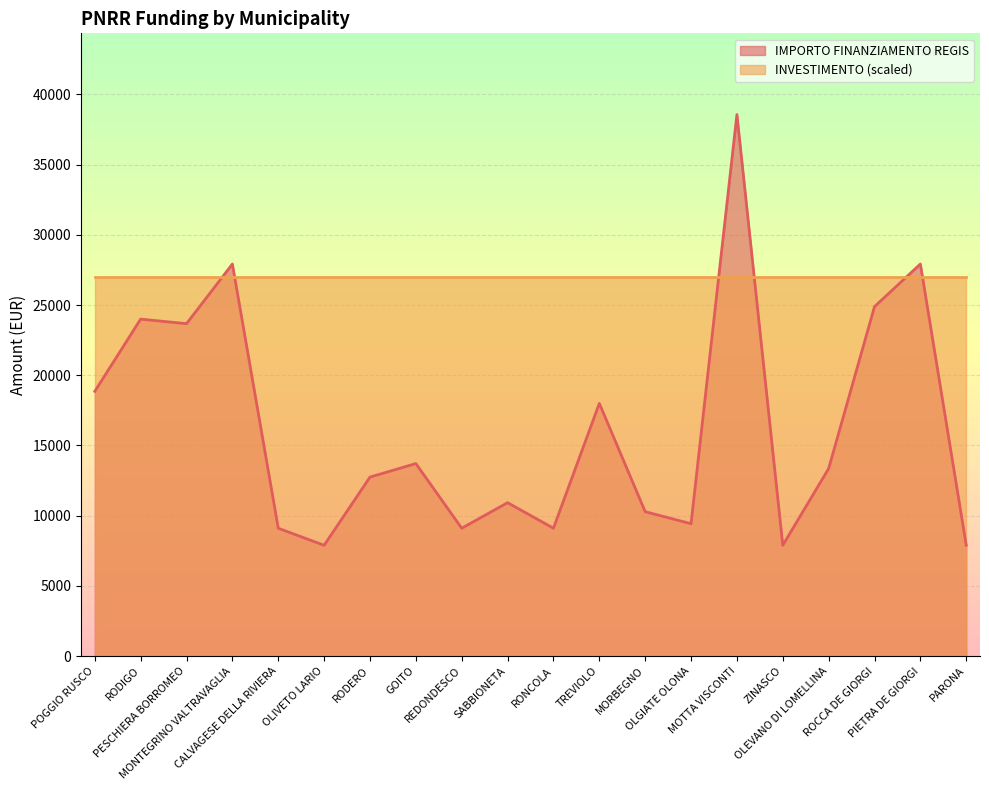

Rank the categories by value from lowest to highest.

OLIVETO LARIO, ZINASCO, PARONA, CALVAGESE DELLA RIVIERA, REDONDESCO, RONCOLA, OLGIATE OLONA, MORBEGNO, SABBIONETA, RODERO, OLEVANO DI LOMELLINA, GOITO, TREVIOLO, POGGIO RUSCO, PESCHIERA BORROMEO, RODIGO, ROCCA DE GIORGI, MONTEGRINO VALTRAVAGLIA, PIETRA DE GIORGI, MOTTA VISCONTI